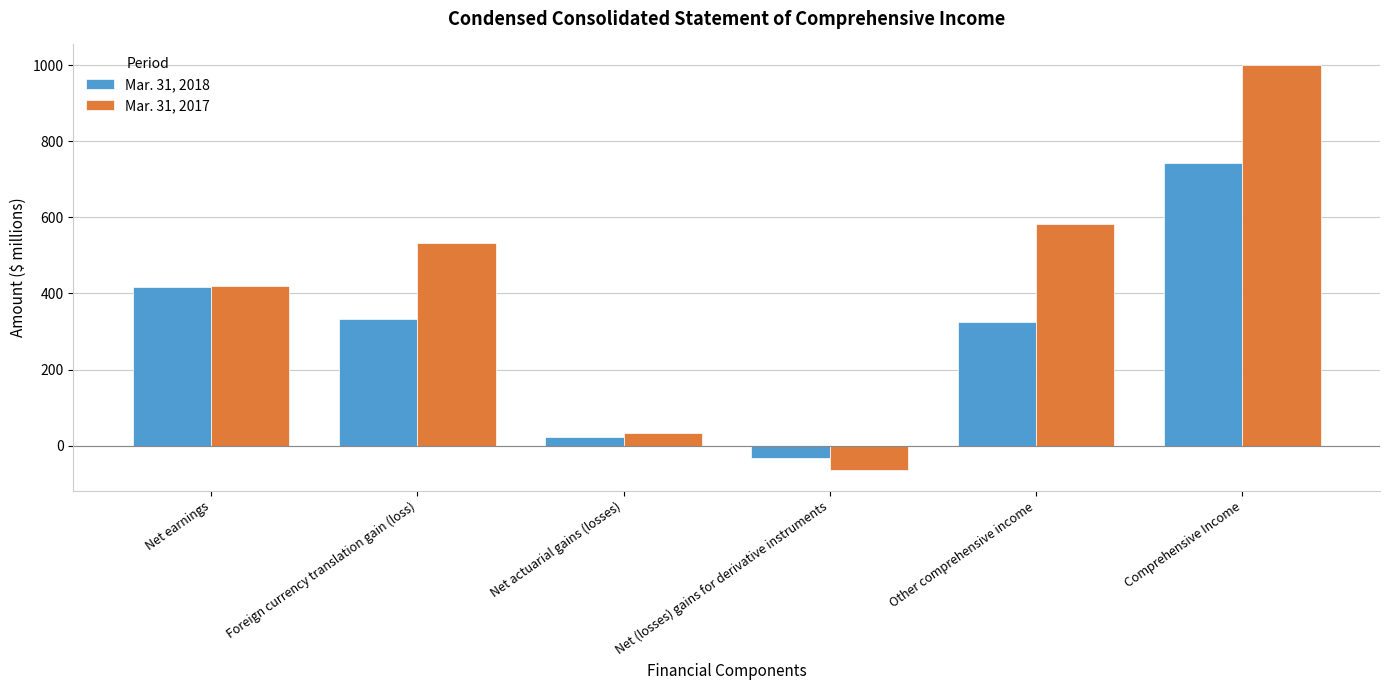

What is the value of the Mar. 31, 2017 bar at the 1st from the left?

419